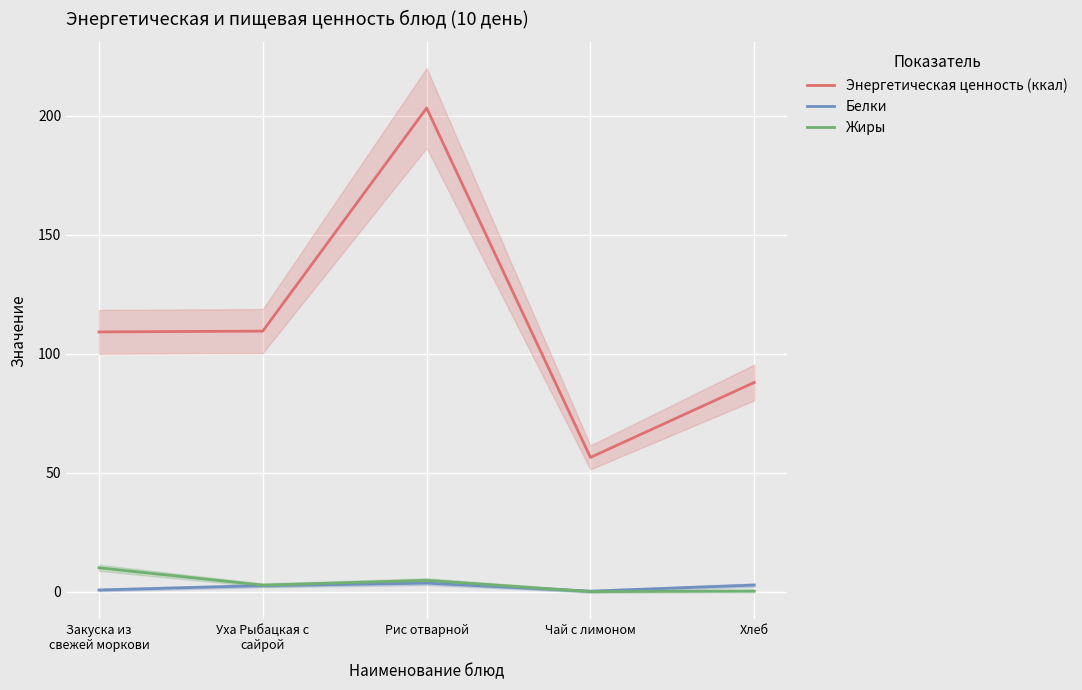

What is the label of the 1st point from the right?

Хлеб